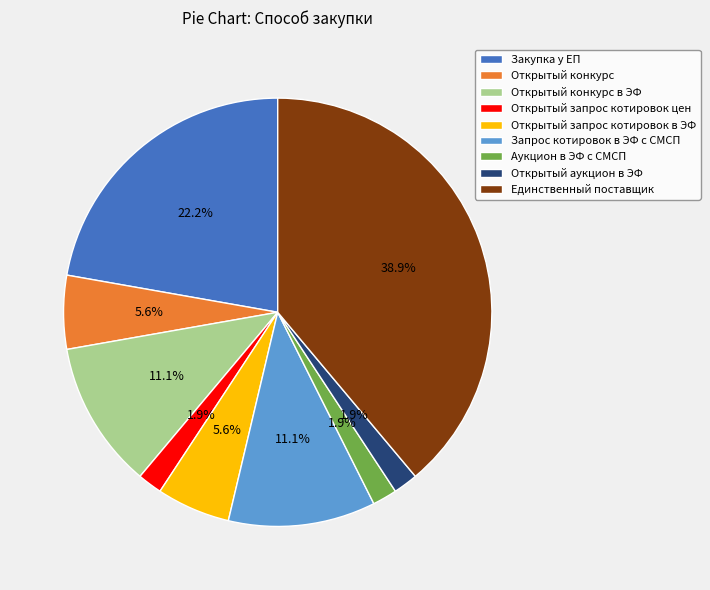

How much of the chart is everything except Открытый конкурс в ЭФ?

88.9%